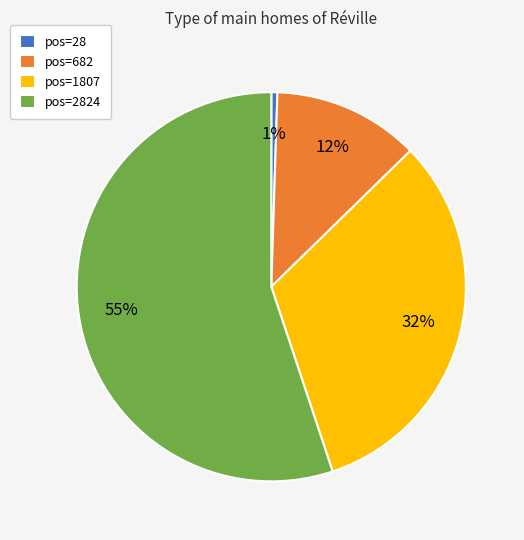

How many segments does this pie chart have?

4